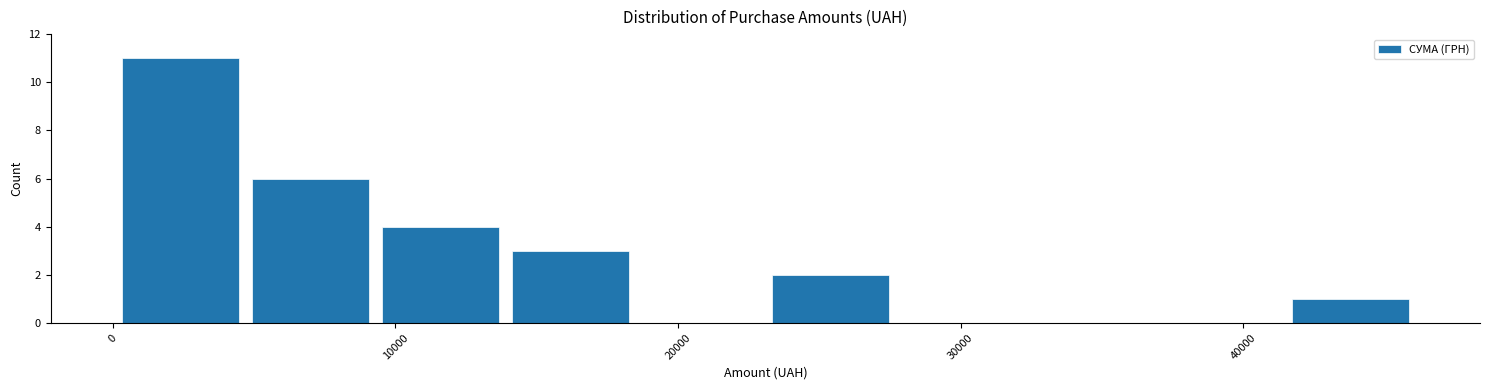

Reading left to right, list every bar in this chart as the range it spans on the x-axis followed by its height. Neither the bar edges nor the heights are printed on the chart, so give them approximately, as read against the axes.

0 to 5000: 11
5000 to 9000: 6
9000 to 14000: 4
14000 to 18000: 3
18000 to 23000: 0
23000 to 28000: 2
28000 to 32000: 0
32000 to 37000: 0
37000 to 41000: 0
41000 to 46000: 1